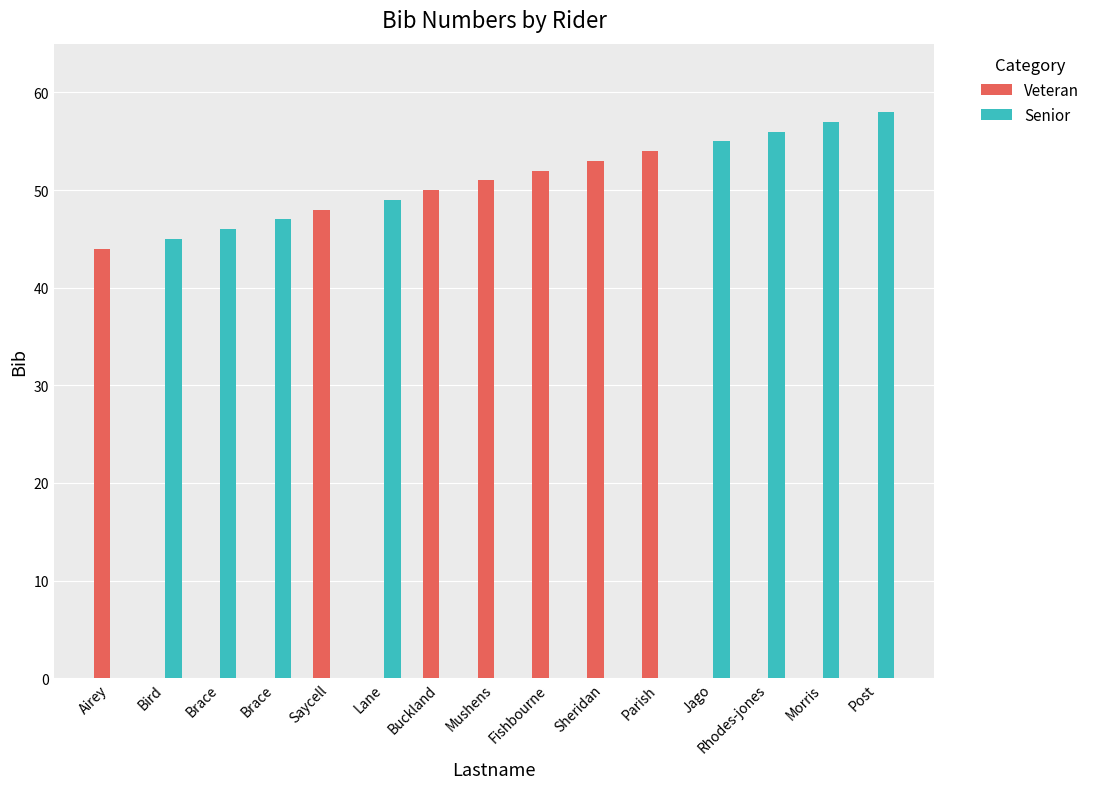

What are all the series names shown in the legend?

Veteran, Senior